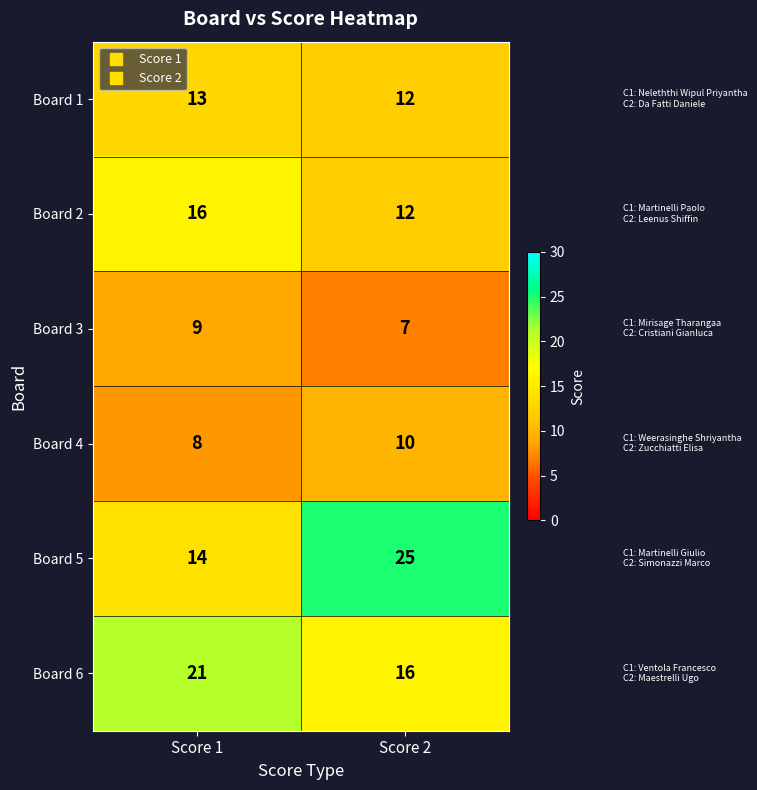

What is the smallest value displayed?

7